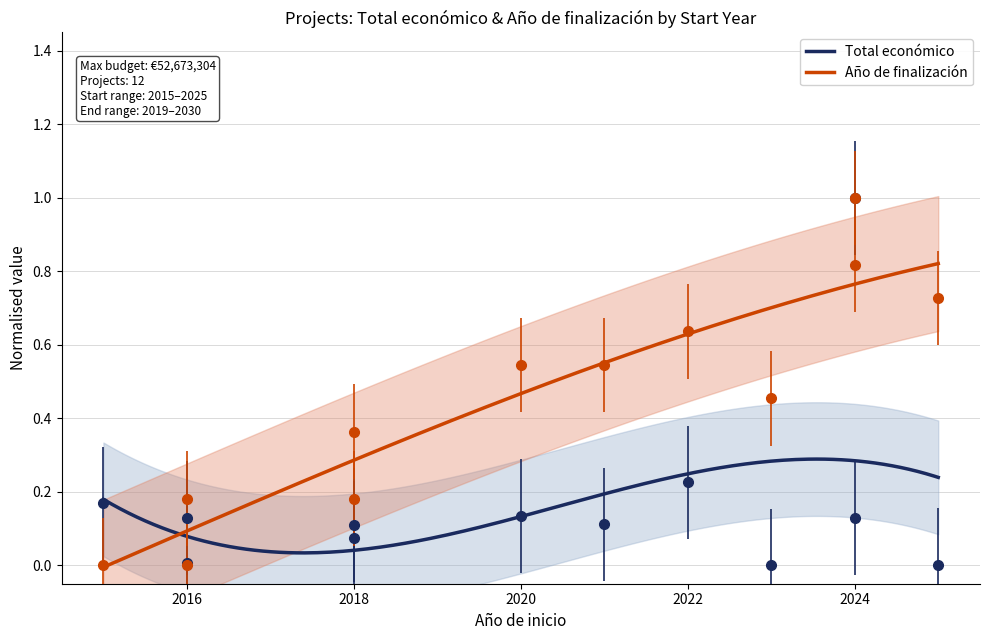

How many series are shown in this chart?

2